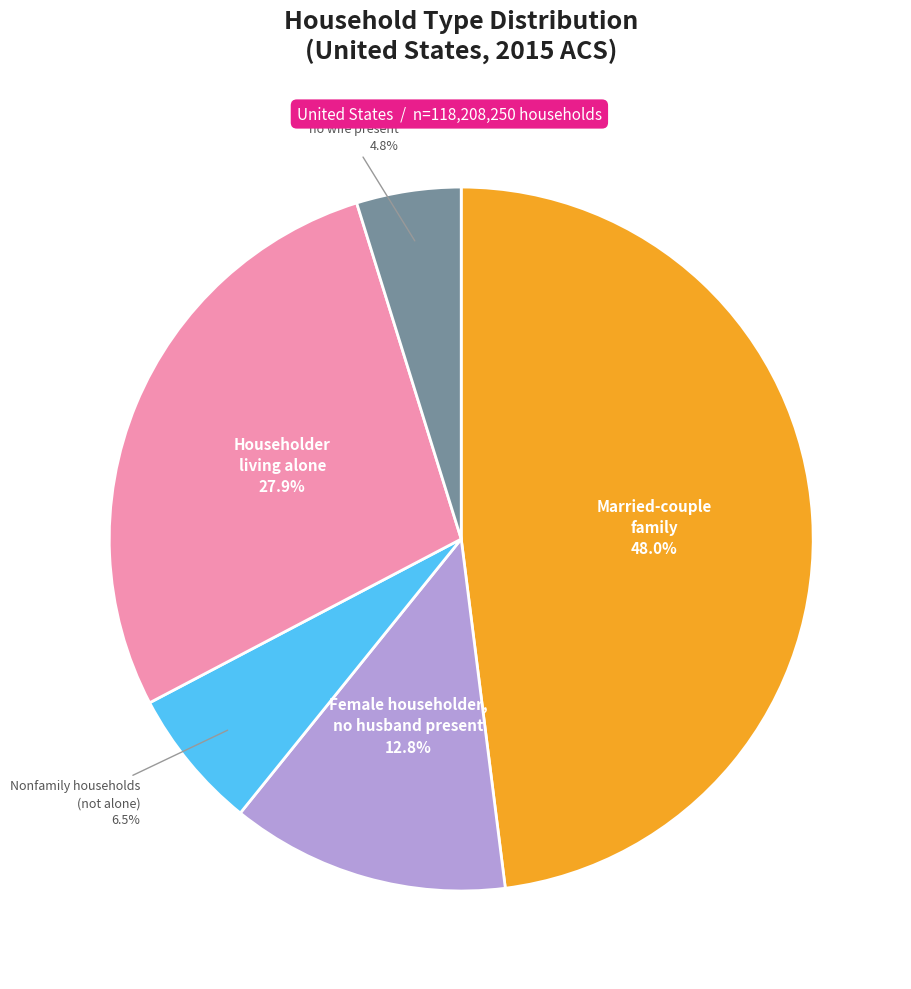

Is there a majority slice in this chart?

No